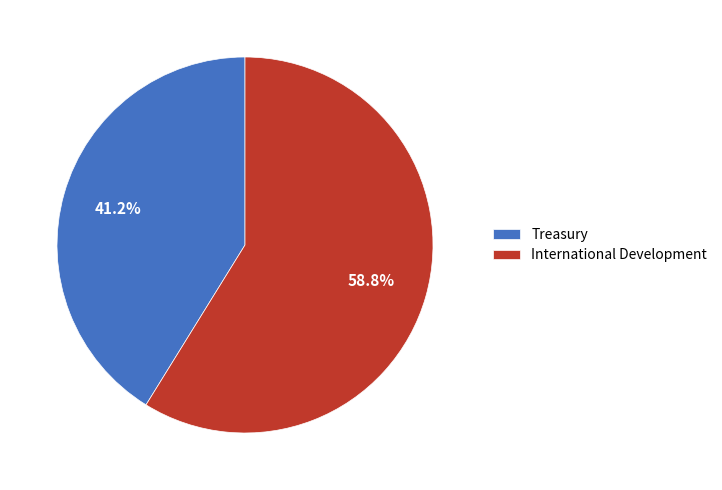

Between International Development and Treasury, which is larger?

International Development